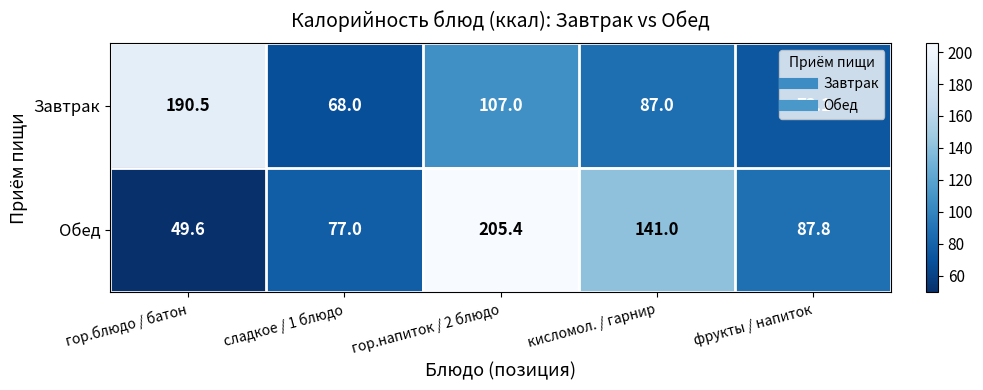

What is the difference between the maximum and second lowest values in the Обед series?

128.4